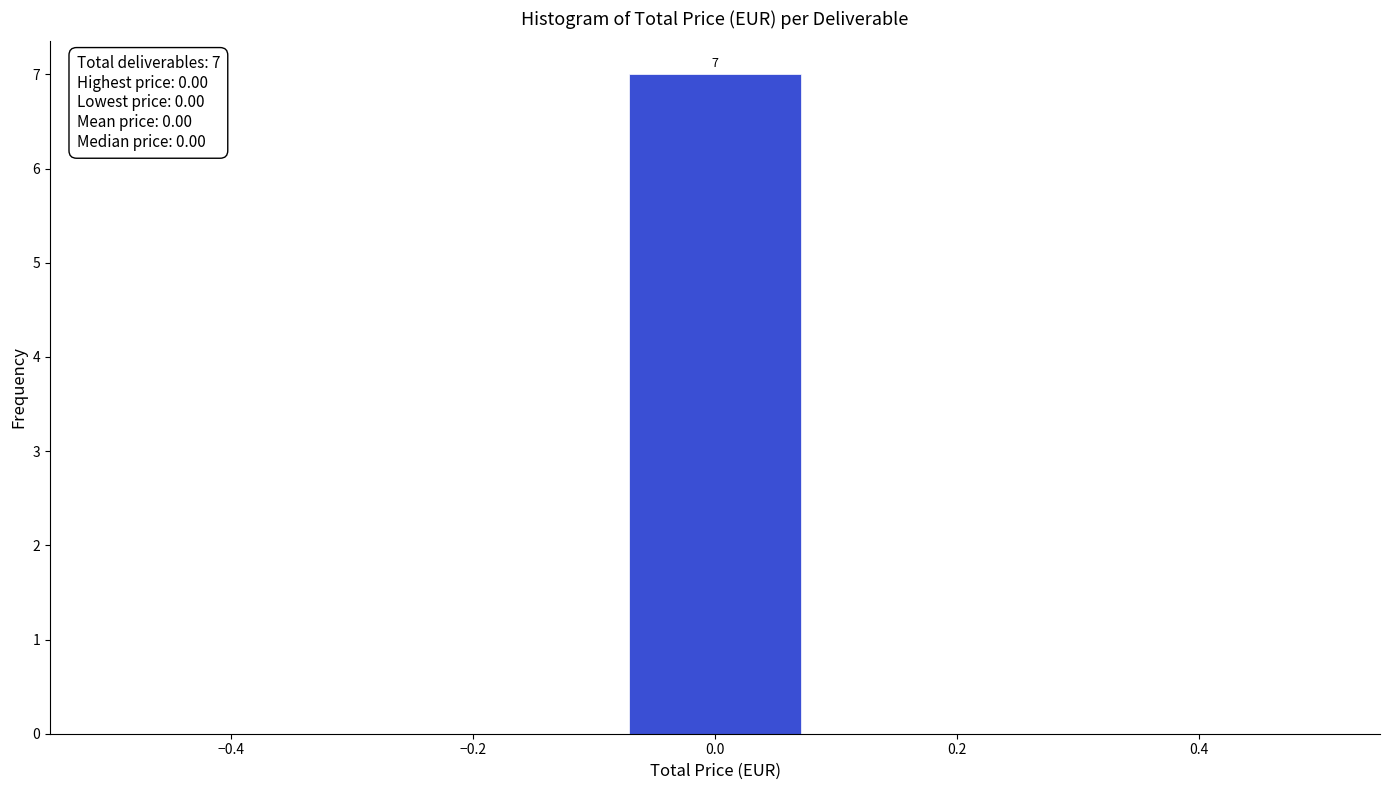

Which range on the x-axis has the tallest bar?

-0.08 to 0.08